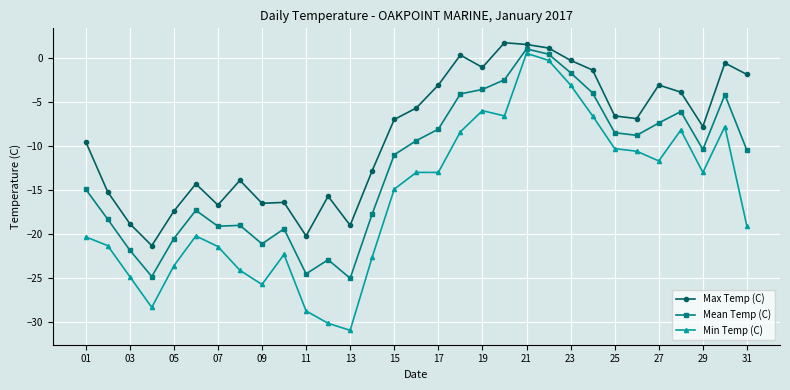

How many negative values does the Mean Temp (C) series have?

29